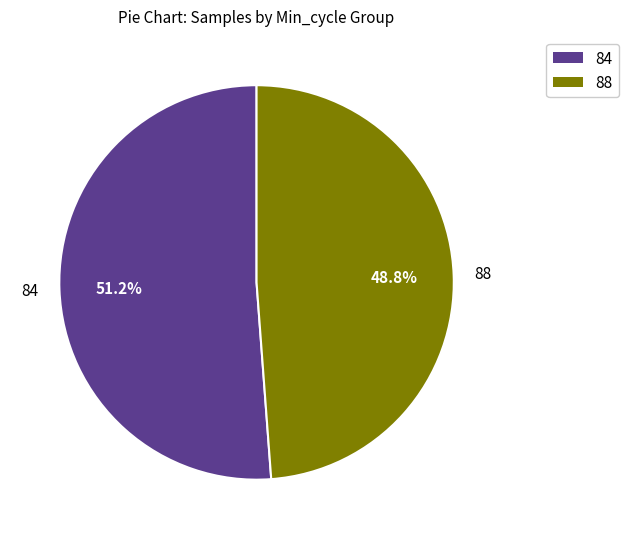

Does 84 account for over 50% of the chart?

Yes